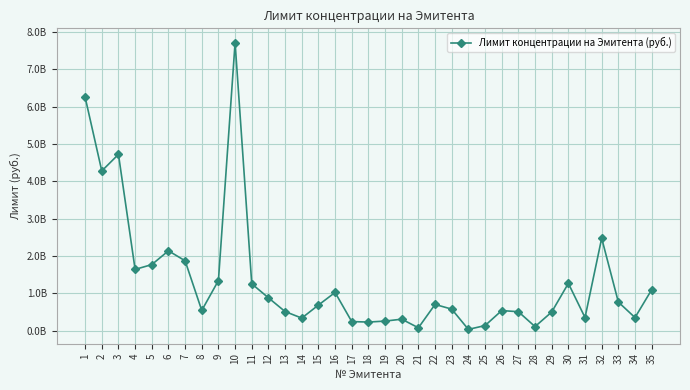

What is the sum of the values at 35 and 22?

1808000000